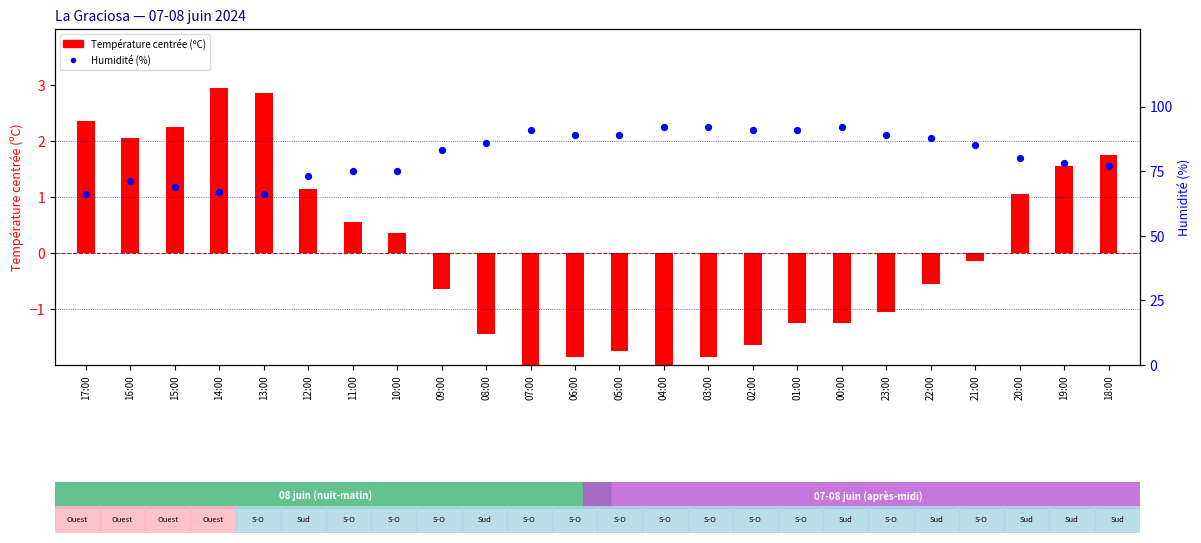

Is the value of Température centrée (ºC) at 20:00 greater than the value of Humidité (%) at 02:00?

No